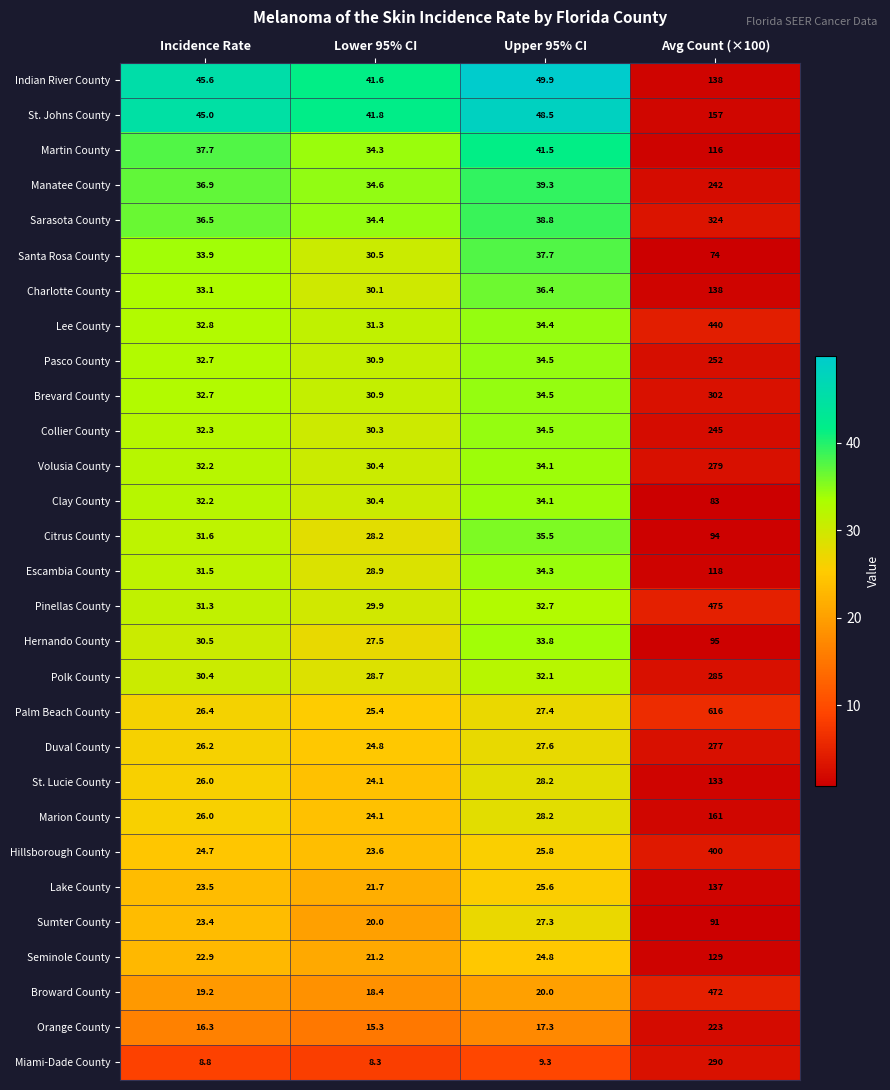

Which category has the highest value across all series?

Avg Count (×100)